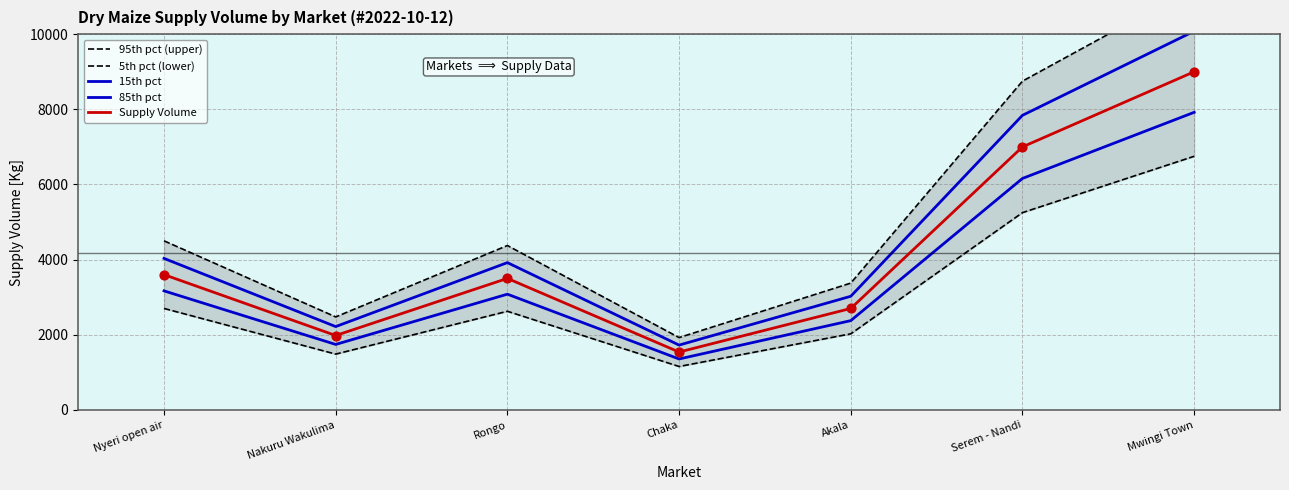

At how many categories does at least one series exceed 1366?

7